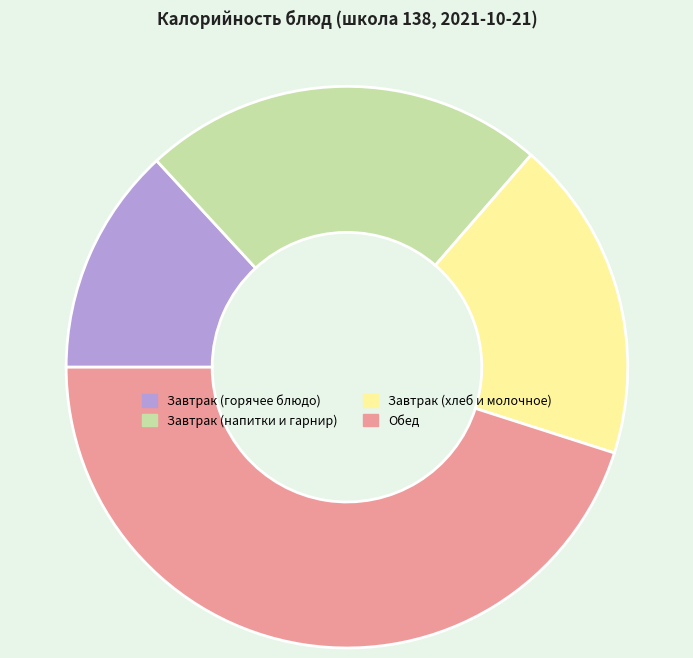

Does any single category account for the majority?

No